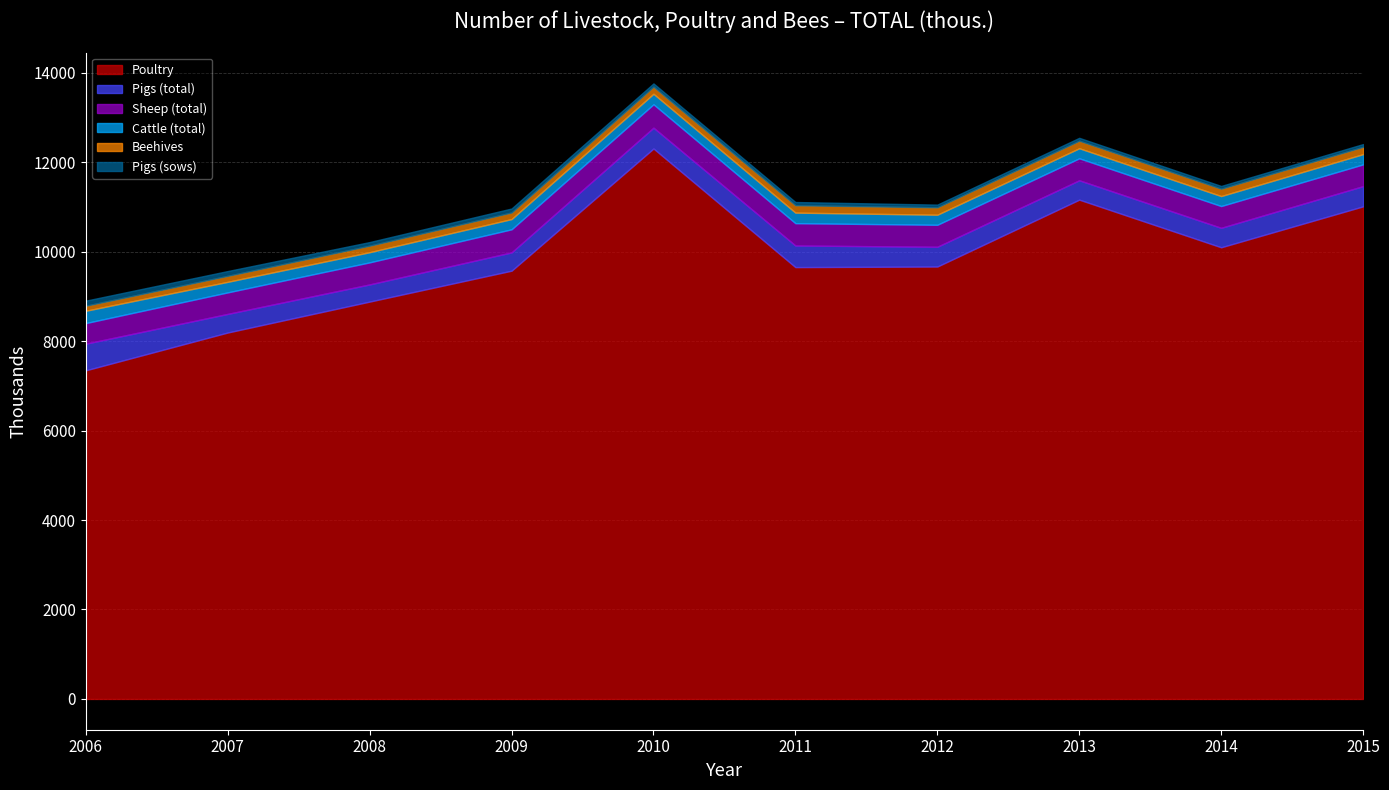

True or false: Poultry has a value of 8882 at 2008.

True